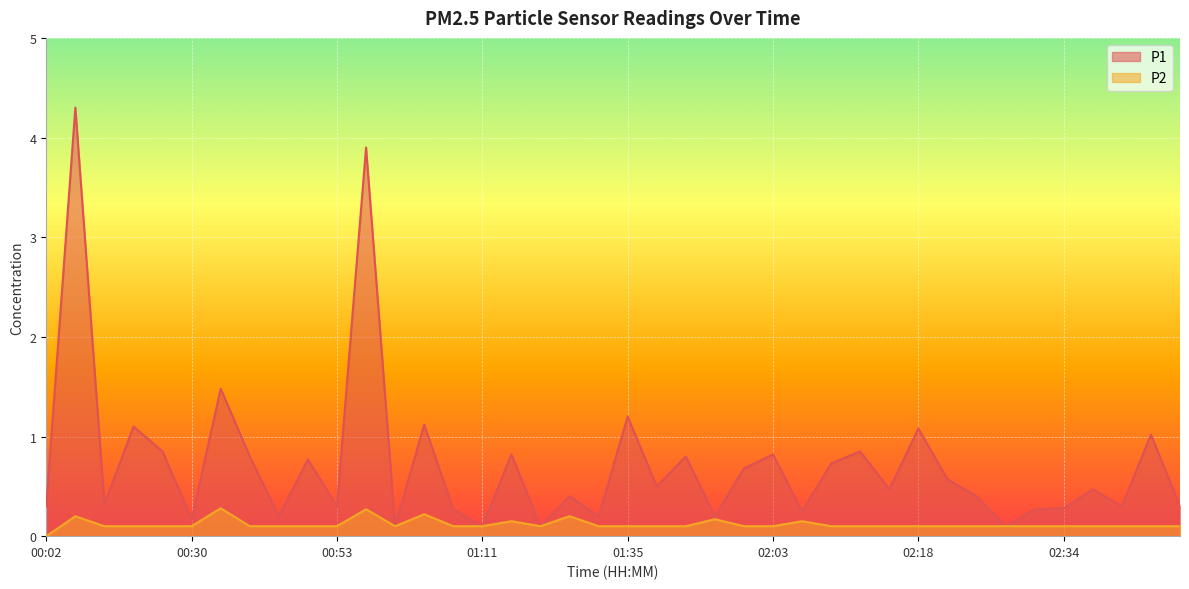

Reading right to left, what are all the values shown in this chart?

P1: 0.3	1.0	0.3	0.5	0.3	0.3	0.1	0.4	0.6	1.1	0.5	0.8	0.7	0.2	0.8	0.7	0.2	0.8	0.5	1.2	0.2	0.4	0.1	0.8	0.1	0.3	1.1	0.1	3.9	0.3	0.8	0.2	0.8	1.5	0.2	0.8	1.1	0.3	4.3	0.3
P2: 0.1	0.1	0.1	0.1	0.1	0.1	0.1	0.1	0.1	0.1	0.1	0.1	0.1	0.1	0.1	0.1	0.2	0.1	0.1	0.1	0.1	0.2	0.1	0.1	0.1	0.1	0.2	0.1	0.3	0.1	0.1	0.1	0.1	0.3	0.1	0.1	0.1	0.1	0.2	0.0